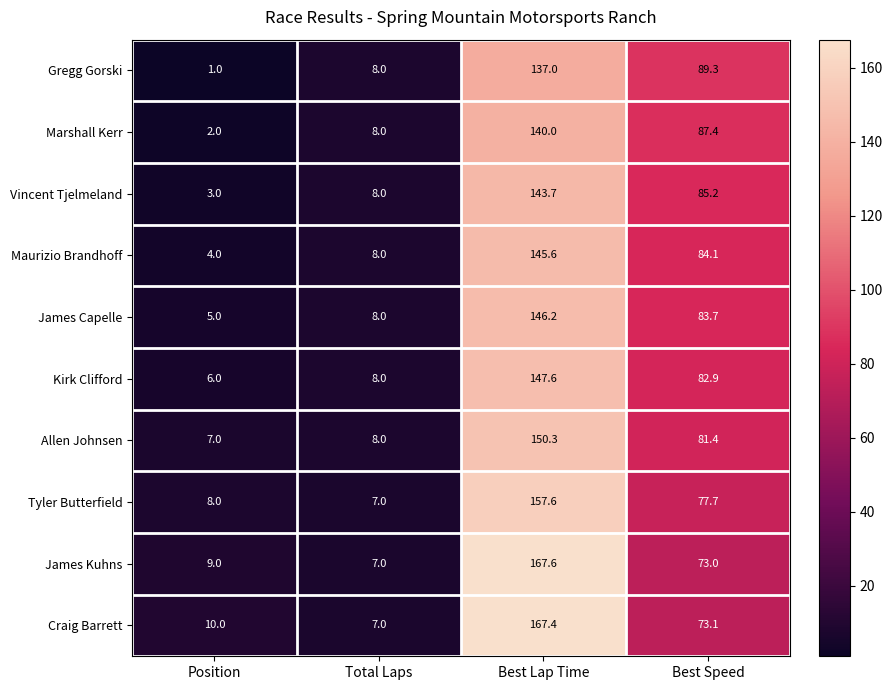

What is the difference between the Allen Johnsen values at Total Laps and Best Speed?

73.4